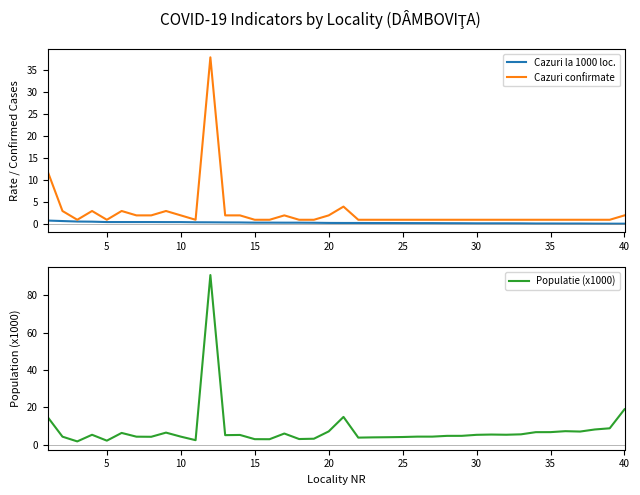

Reading left to right, transcribe all the data shown in this chart.

Cazuri la 1000 loc.: 0.8	0.7	0.6	0.6	0.5	0.5	0.5	0.5	0.5	0.5	0.4	0.4	0.4	0.4	0.3	0.3	0.3	0.3	0.3	0.3	0.3	0.3	0.3	0.3	0.2	0.2	0.2	0.2	0.2	0.2	0.2	0.2	0.2	0.1	0.1	0.1	0.1	0.1	0.1	0.1
Cazuri confirmate: 12.0	3.0	1.0	3.0	1.0	3.0	2.0	2.0	3.0	2.0	1.0	38.0	2.0	2.0	1.0	1.0	2.0	1.0	1.0	2.0	4.0	1.0	1.0	1.0	1.0	1.0	1.0	1.0	1.0	1.0	1.0	1.0	1.0	1.0	1.0	1.0	1.0	1.0	1.0	2.0
Populatie (x1000): 14.7	4.2	1.7	5.2	2.1	6.2	4.2	4.2	6.4	4.2	2.3	90.8	5.0	5.1	2.9	2.8	5.9	3.0	3.1	7.0	14.8	3.7	3.8	3.9	4.0	4.2	4.2	4.6	4.7	5.2	5.4	5.2	5.5	6.6	6.6	7.2	7.0	8.1	8.7	18.9